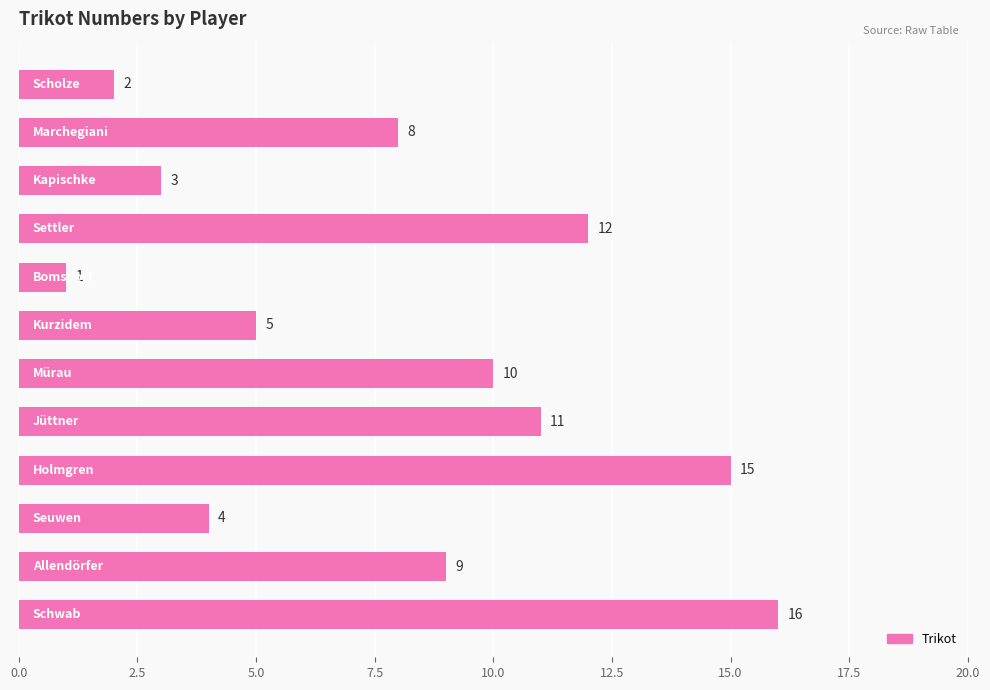

What is the average value?

8